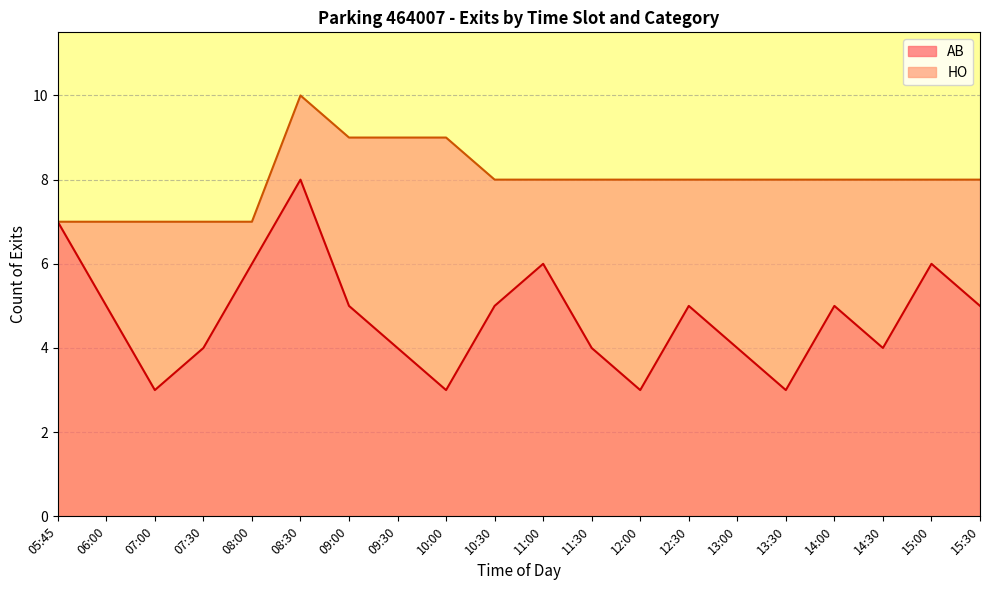

What is the total value across all series at 15:30?

8